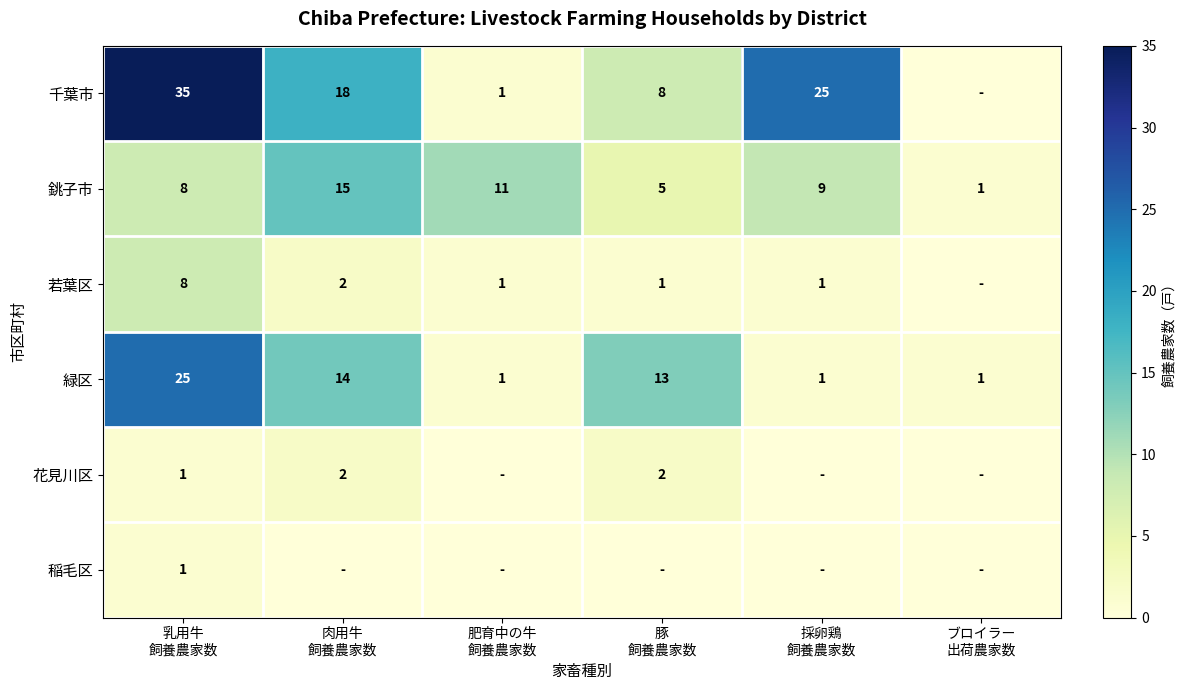

What is the average value of the 銚子市 series?

8